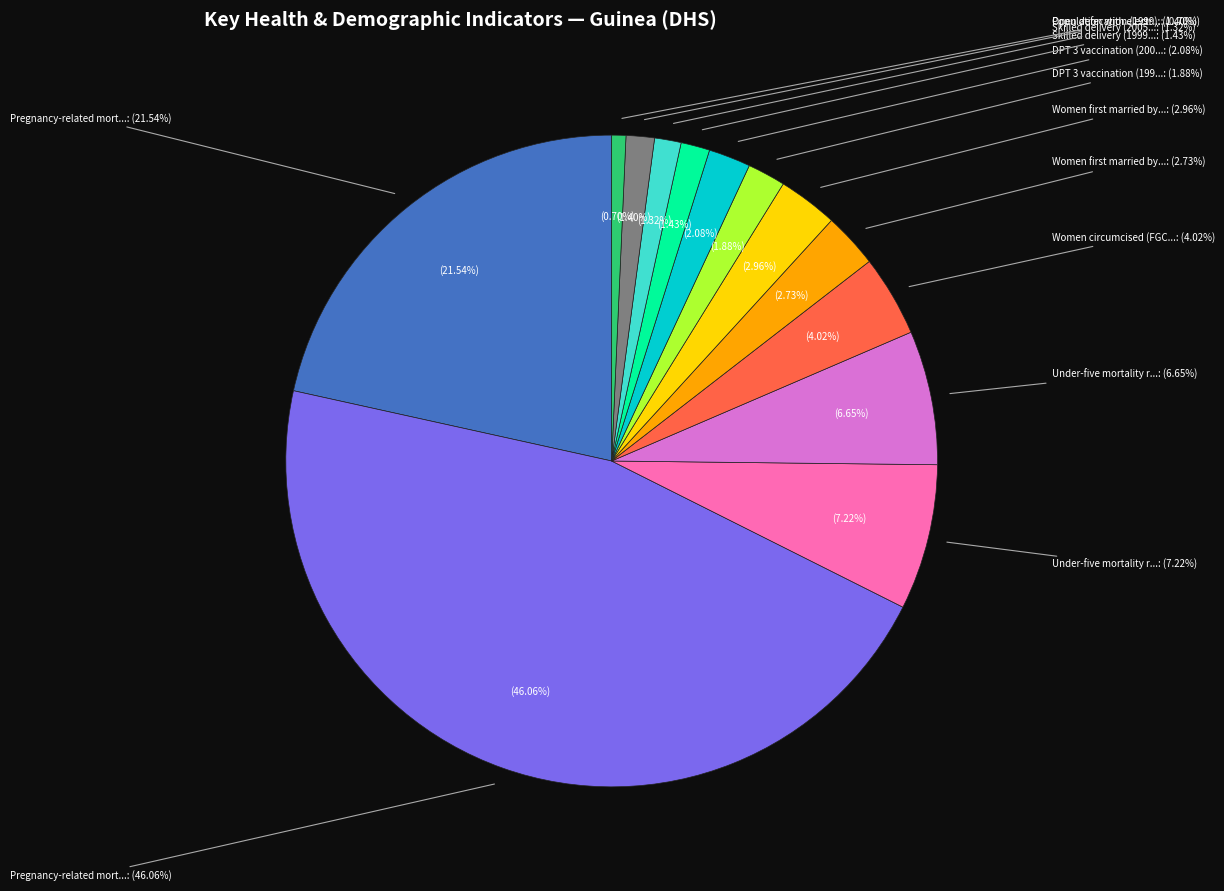

Which slice is the largest?

Pregnancy-related mortality ratio 2005